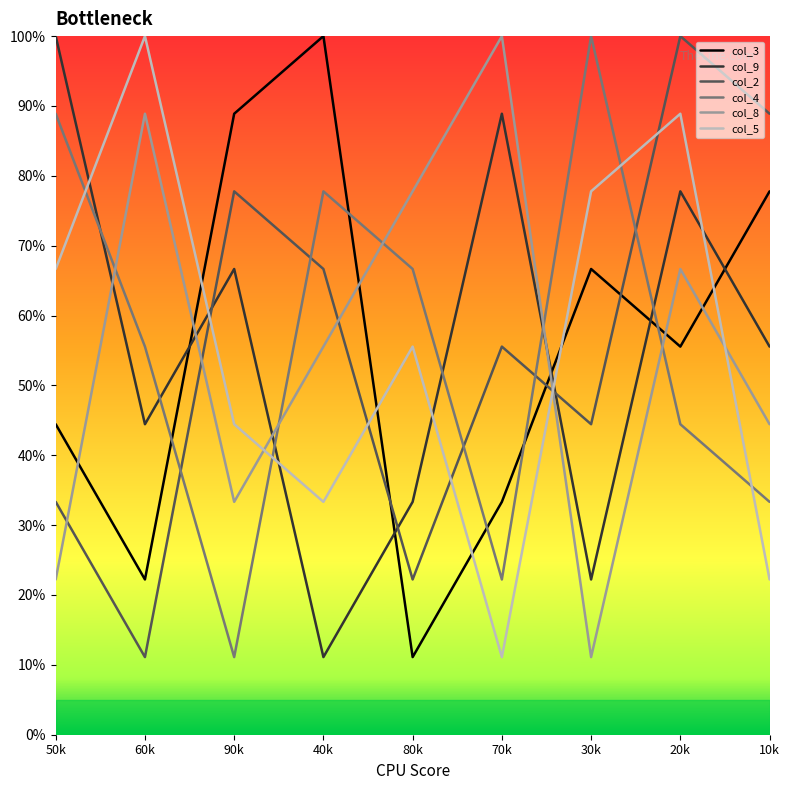

Reading left to right, what are all the values shown in this chart?

col_3: 50k=4.4	60k=2.2	90k=8.9	40k=10.0	80k=1.1	70k=3.3	30k=6.7	20k=5.6	10k=7.8
col_9: 50k=10.0	60k=4.4	90k=6.7	40k=1.1	80k=3.3	70k=8.9	30k=2.2	20k=7.8	10k=5.6
col_2: 50k=3.3	60k=1.1	90k=7.8	40k=6.7	80k=2.2	70k=5.6	30k=4.4	20k=10.0	10k=8.9
col_4: 50k=8.9	60k=5.6	90k=1.1	40k=7.8	80k=6.7	70k=2.2	30k=10.0	20k=4.4	10k=3.3
col_8: 50k=2.2	60k=8.9	90k=3.3	40k=5.6	80k=7.8	70k=10.0	30k=1.1	20k=6.7	10k=4.4
col_5: 50k=6.7	60k=10.0	90k=4.4	40k=3.3	80k=5.6	70k=1.1	30k=7.8	20k=8.9	10k=2.2